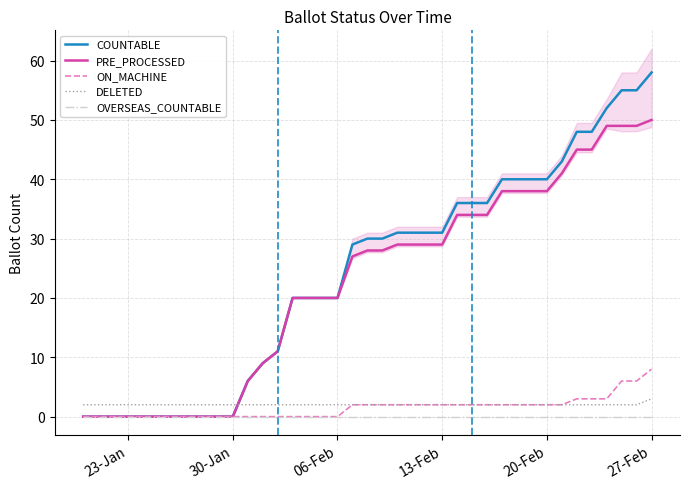

The OVERSEAS_COUNTABLE series shows 0 at 06-Feb. True or false?

True